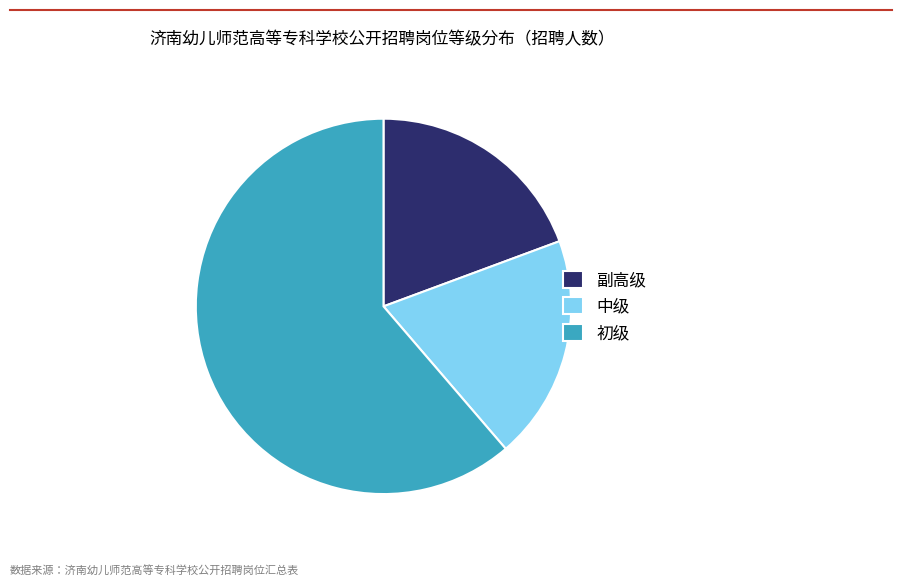

Do 初级 and 中级 together represent more than half of the pie?

Yes